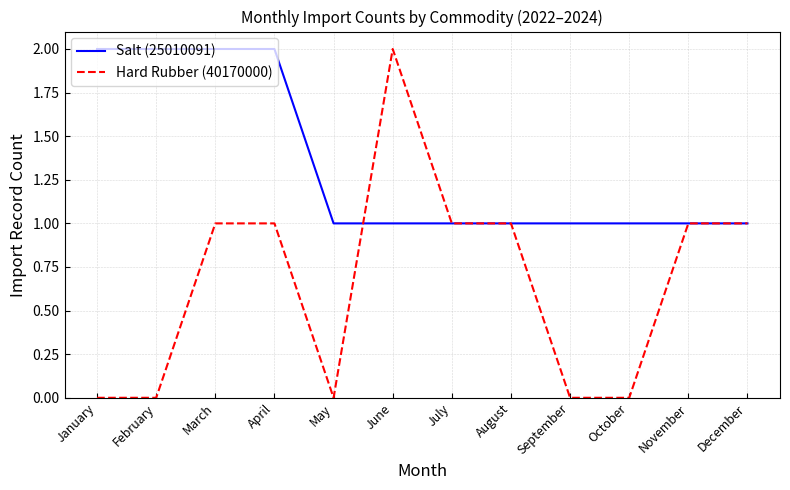

Which series has the widest spread of values?

Hard Rubber (40170000)